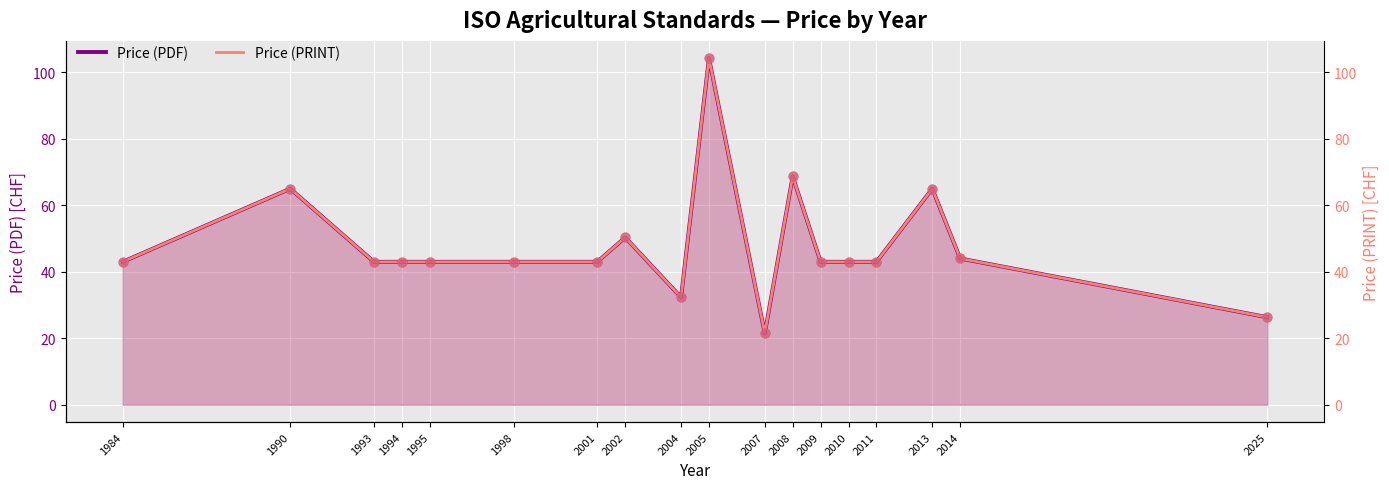

At which category is the sum across all series the highest?

2005